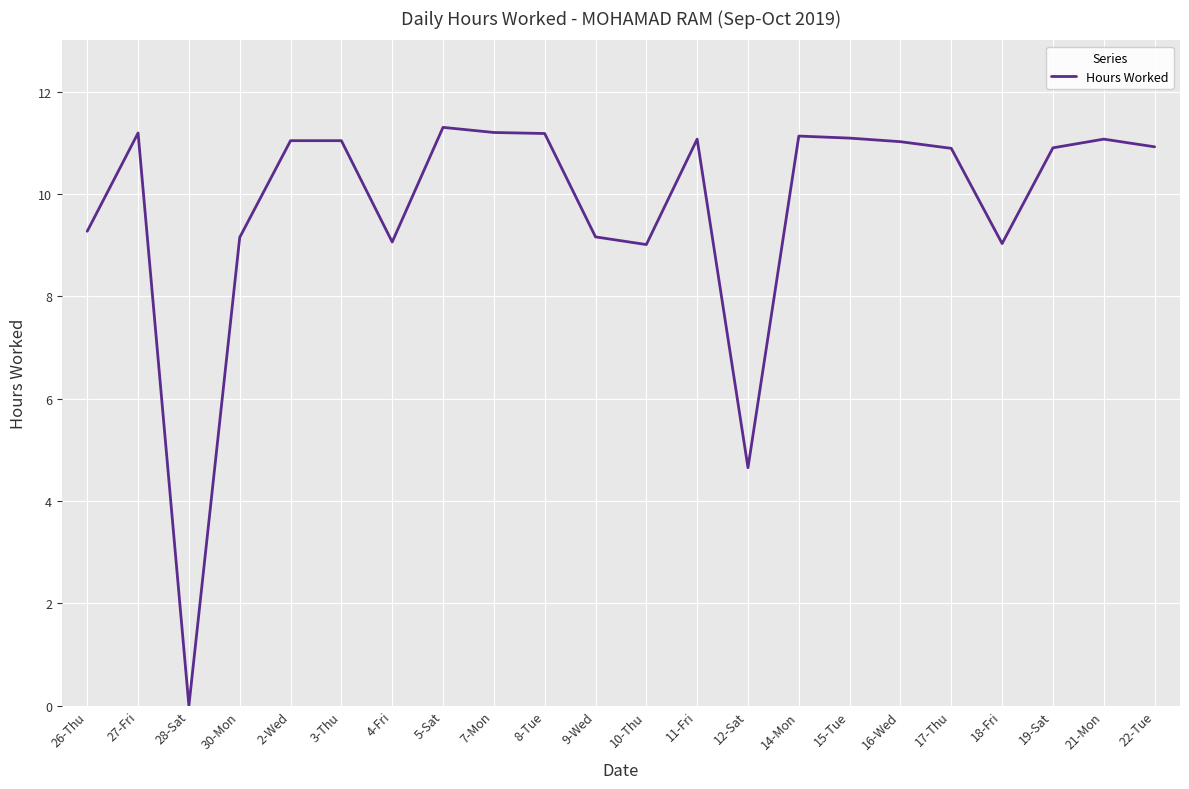

Is it true that the value at 18-Fri is 9.0?

True